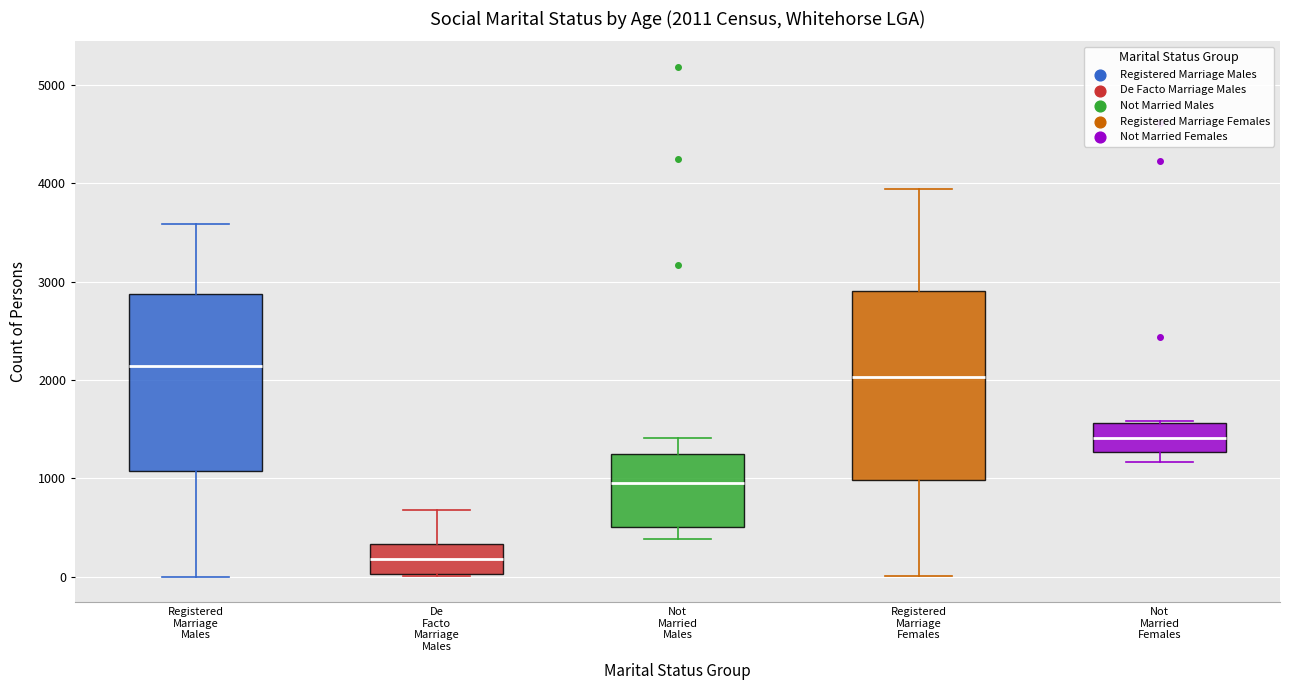

Which box has the lowest median line?

De Facto Marriage Males